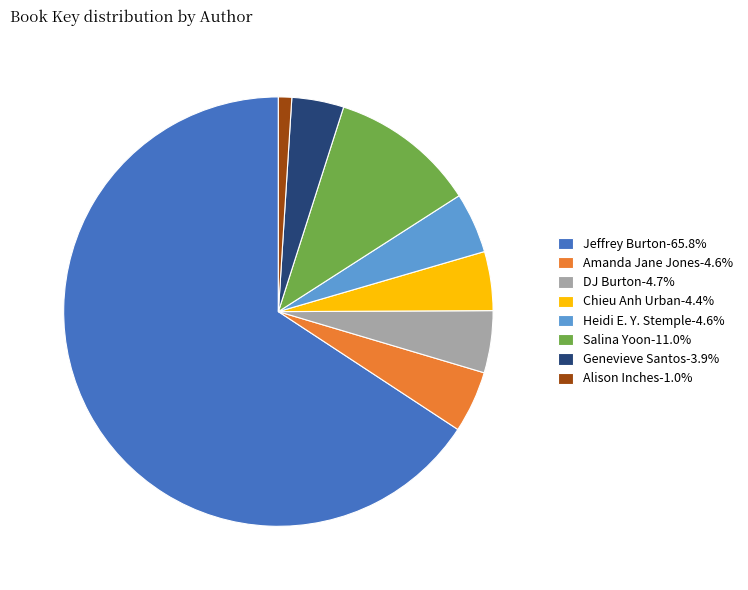

Does Genevieve Santos-3.9% account for over 50% of the chart?

No